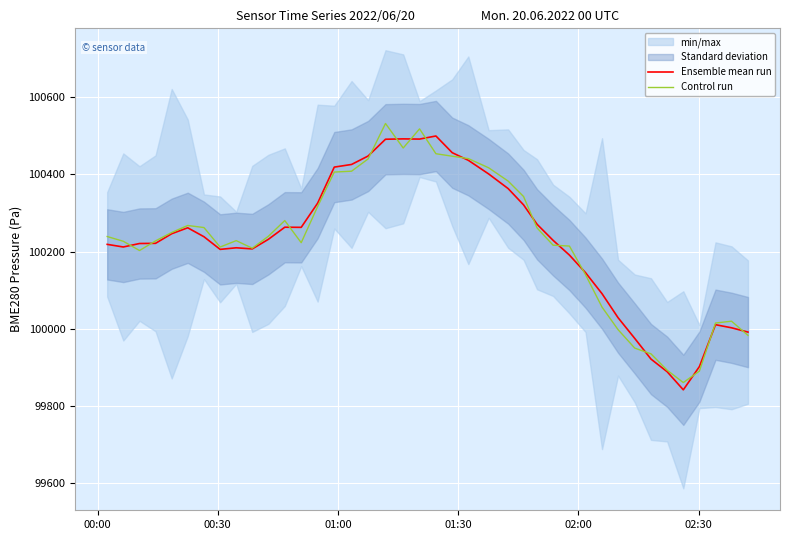

How many times do Control run and Ensemble mean run cross each other?

15